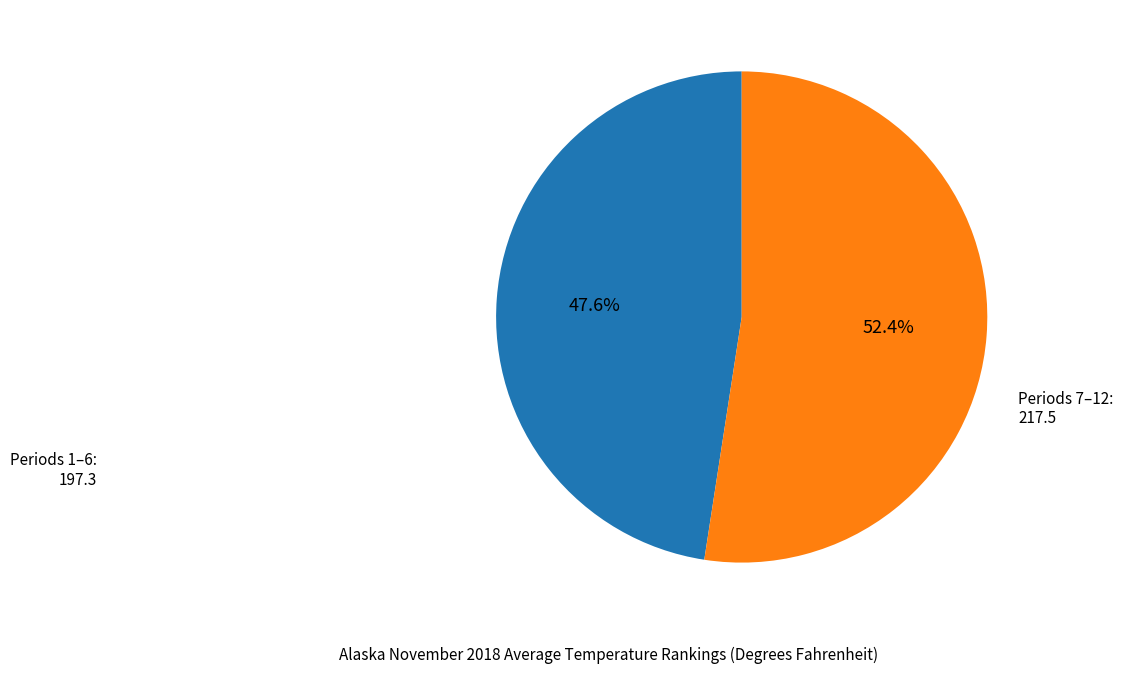

Is there a majority slice in this chart?

Yes